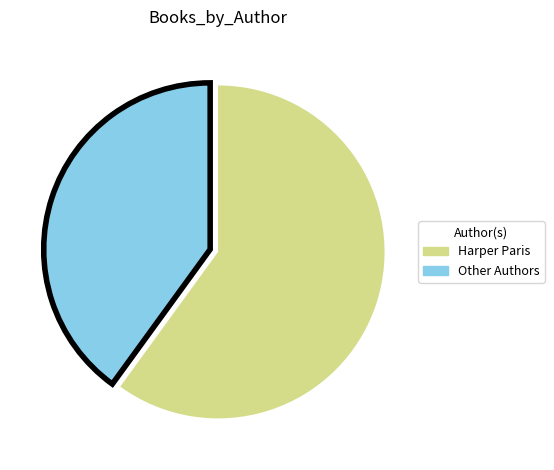

Approximately how many times larger is the value at Other Authors compared to Harper Paris?

0.7